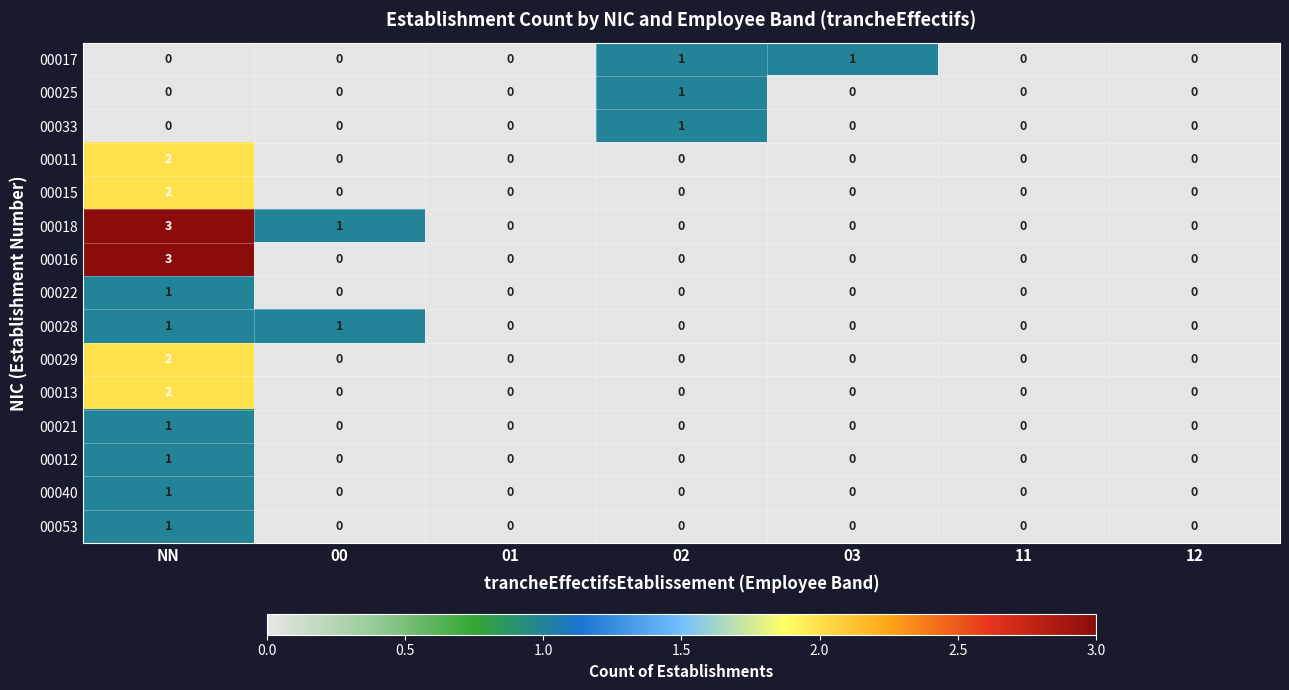

What is the difference between the maximum and second lowest values in the 00018 series?

3